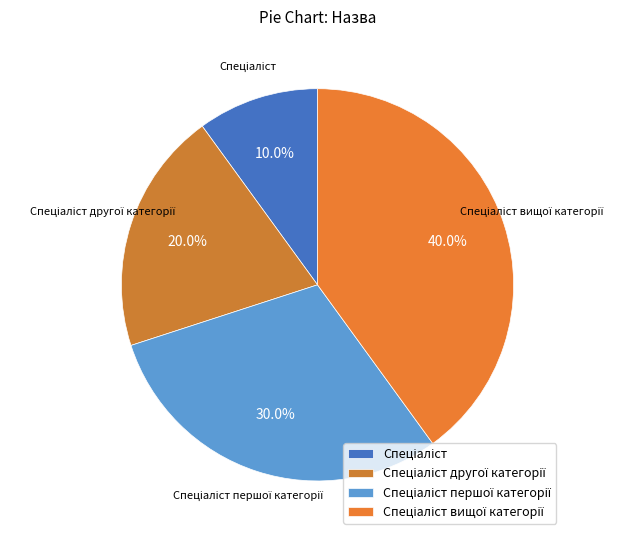

Do Спеціаліст and Спеціаліст першої категорії together represent more than half of the pie?

No